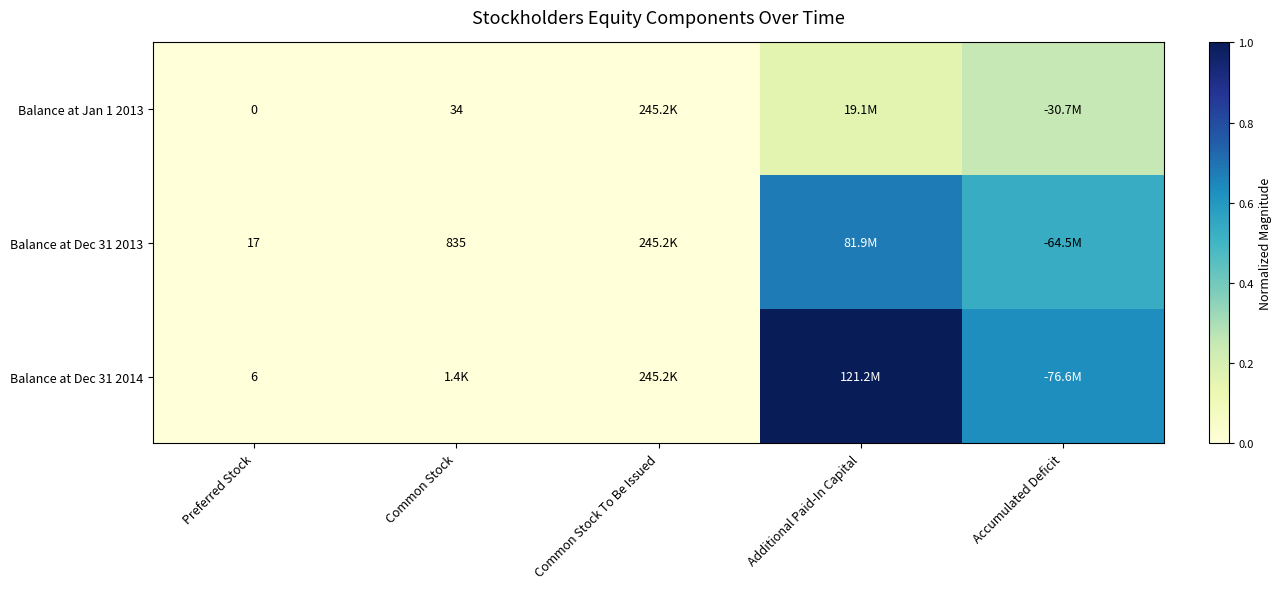

List the series in order of their overall mean, lowest first.

Balance at Jan 1 2013, Balance at Dec 31 2013, Balance at Dec 31 2014